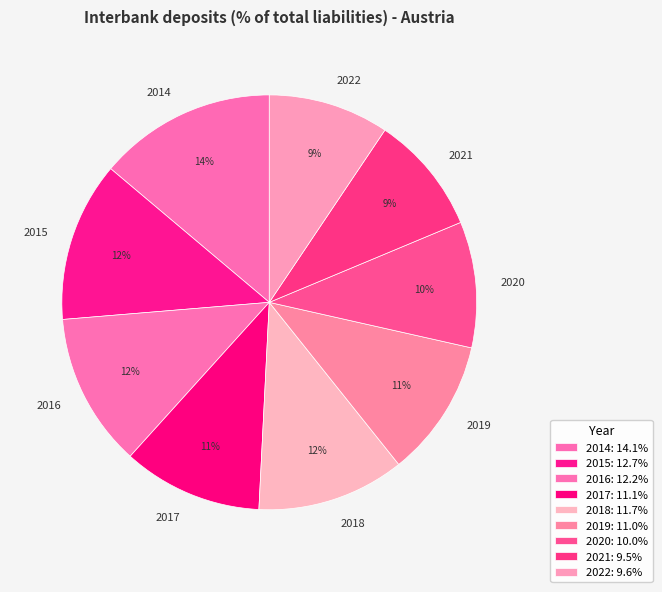

What percentage is the 2017 slice, to the nearest percent?

11%